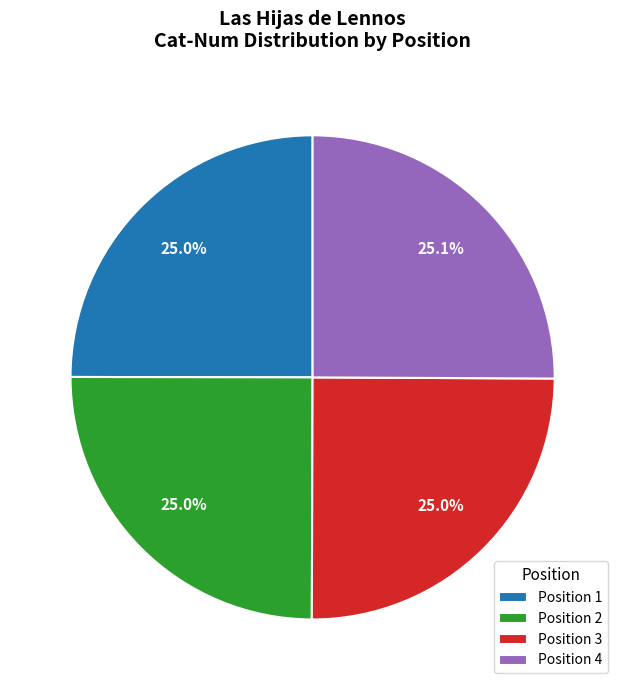

What percentage is NOT represented by Position 2?

75.0%